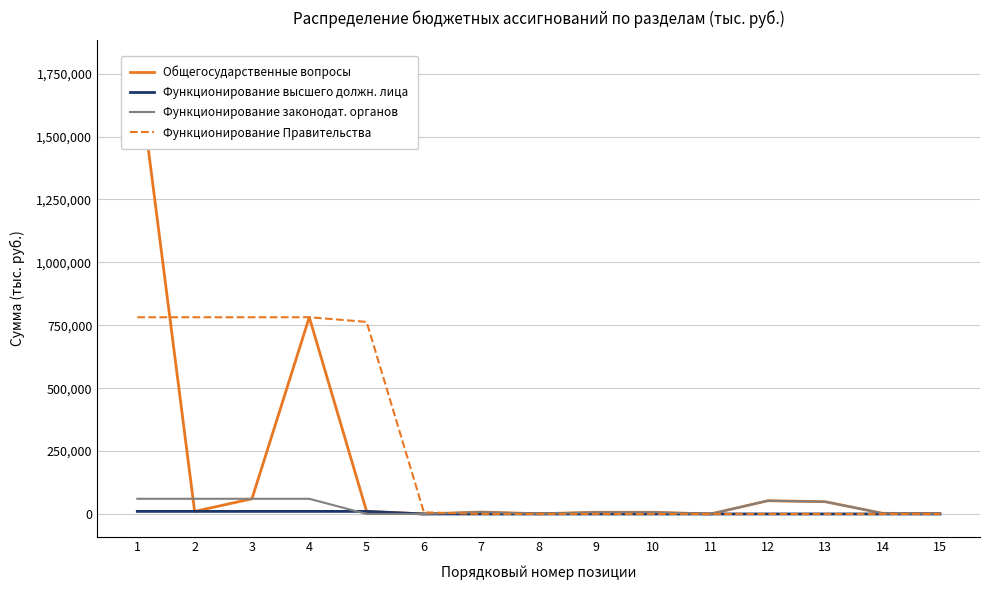

Where do Функционирование законодат. органов and Функционирование высшего должн. лица first cross each other?

4 and 5